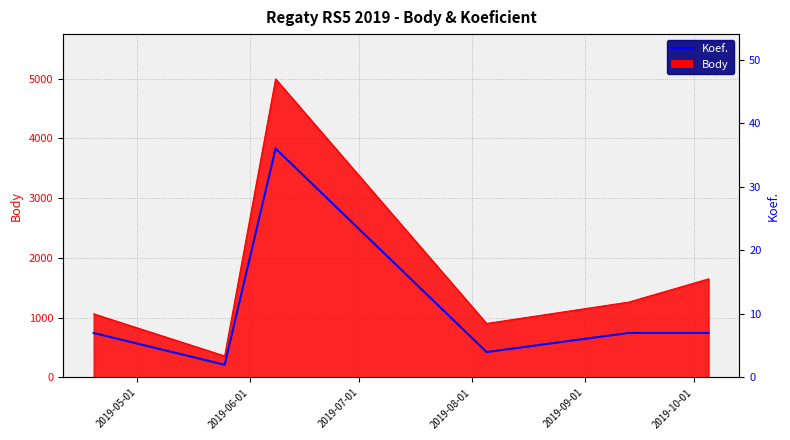

Which has a higher value, 2019-07-01 or 2019-05-01?

2019-07-01